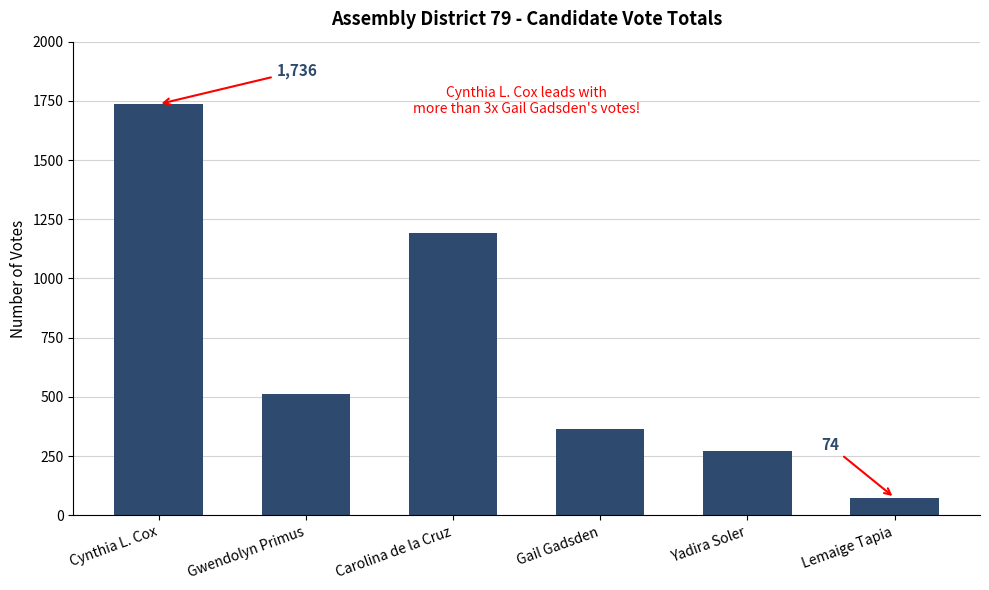

Approximately how many times larger is the value at Cynthia L. Cox compared to Carolina de la Cruz?

1.5